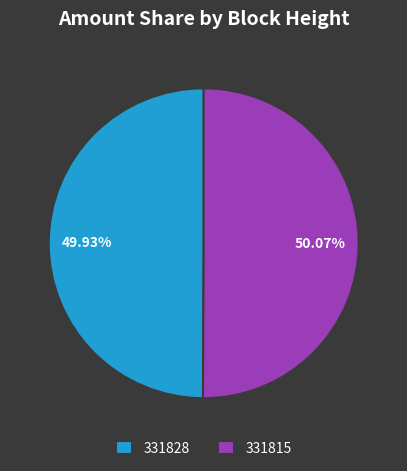

What portion of the pie excludes 331828?

50.1%